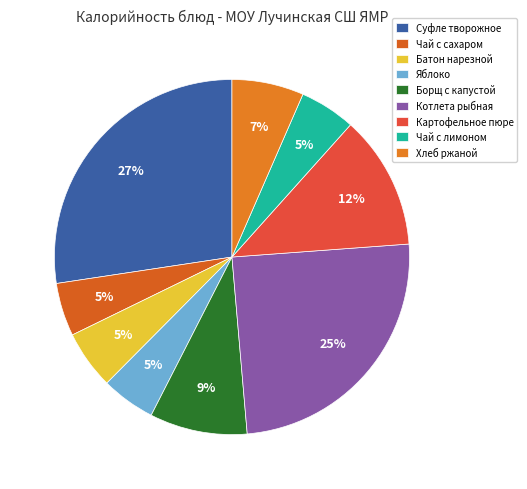

To the nearest percent, what is the combined percentage of Хлеб ржаной and Чай с сахаром?

11%